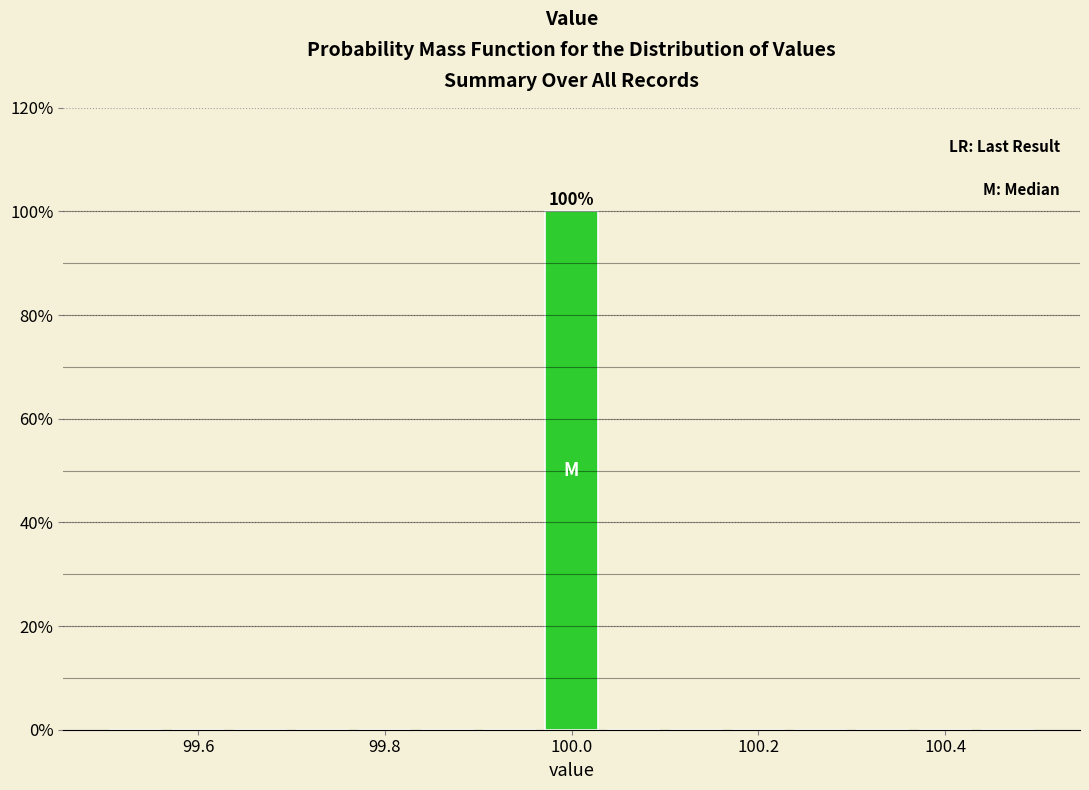

Read against the x-axis, roughly where is the centre of the tallest bar?

100.00